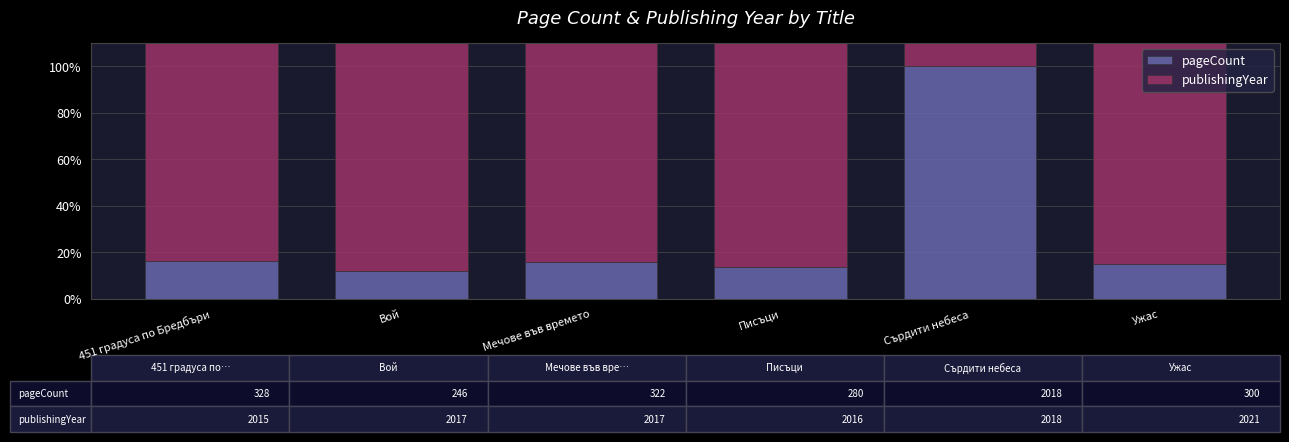

What is the sum of all pageCount values?

173.2